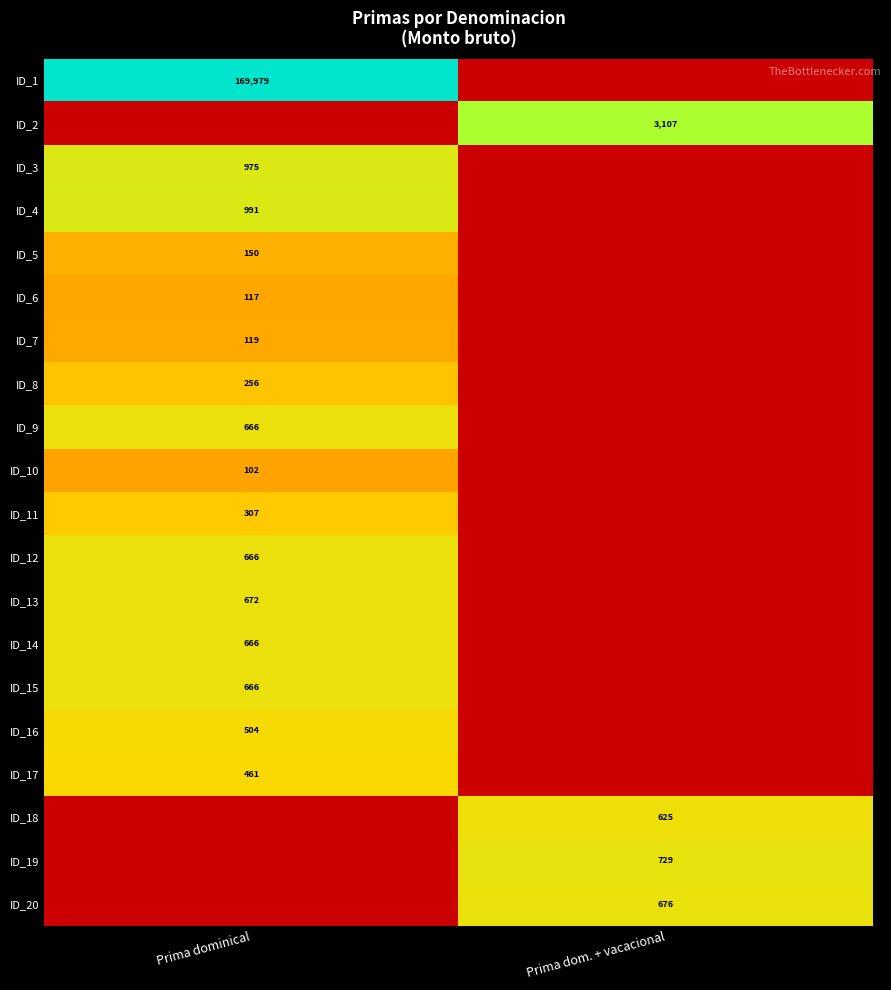

Is the value of ID_5 at Prima dominical greater than the value of ID_7 at Prima dominical?

Yes